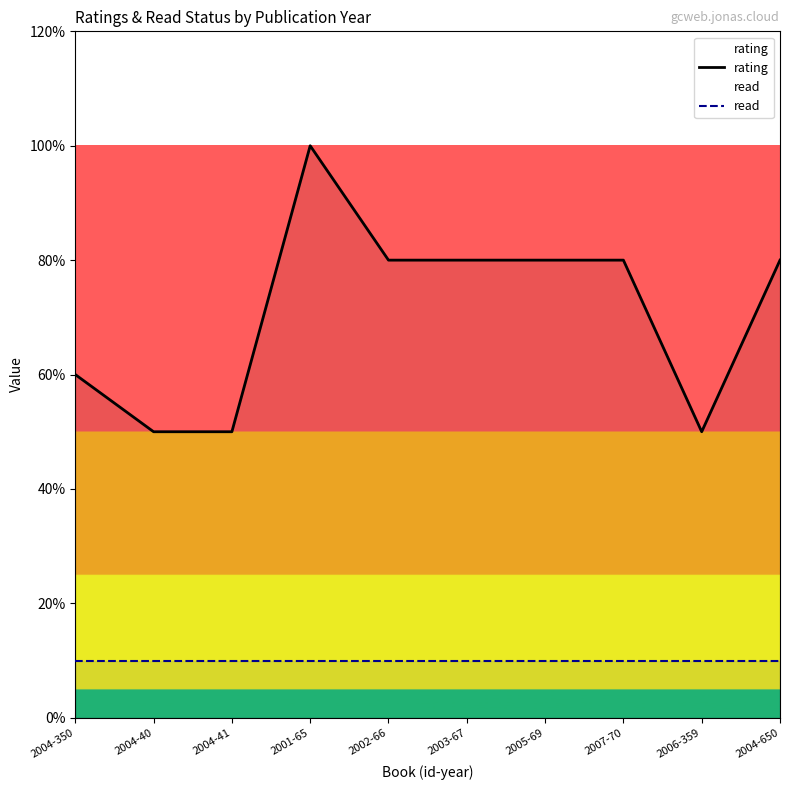

How many rating values are between 5 and 8?

9